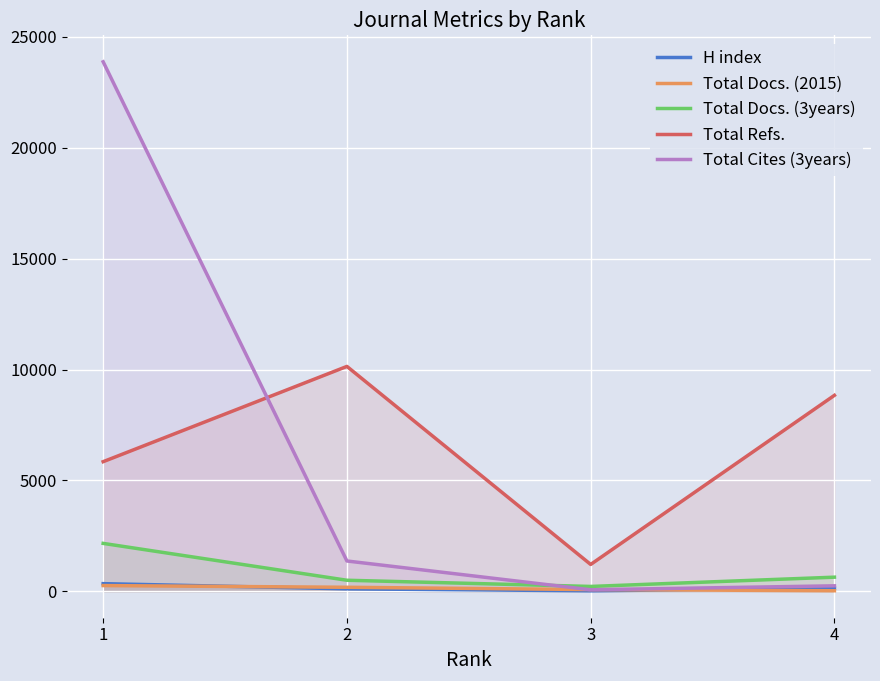

Rank the series at 2 from highest to lowest value.

Total Refs., Total Cites (3years), Total Docs. (3years), Total Docs. (2015), H index